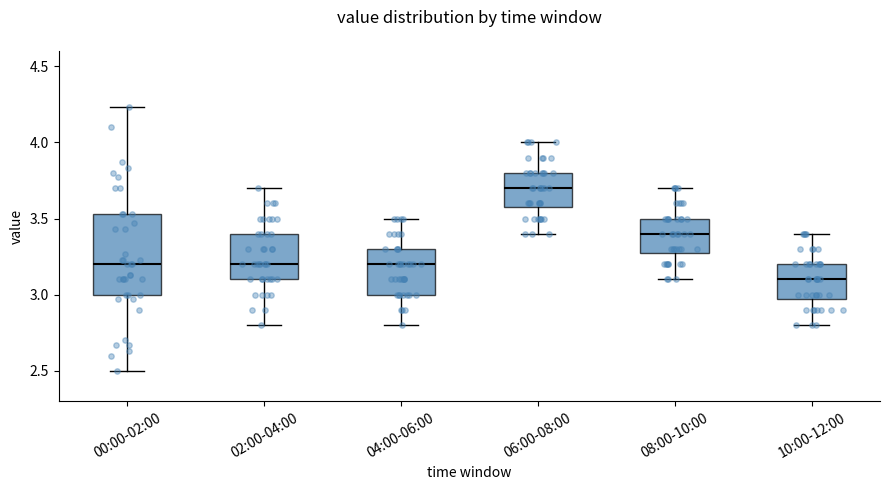

Which box is the tallest, from its lower edge to its upper edge?

00:00-02:00